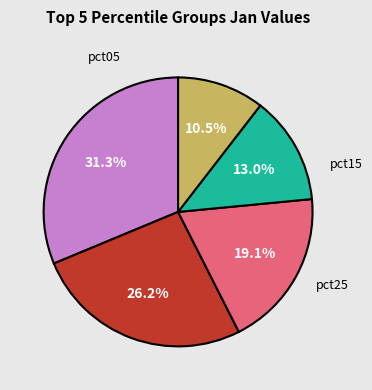

Count the number of slices in the pie.

5